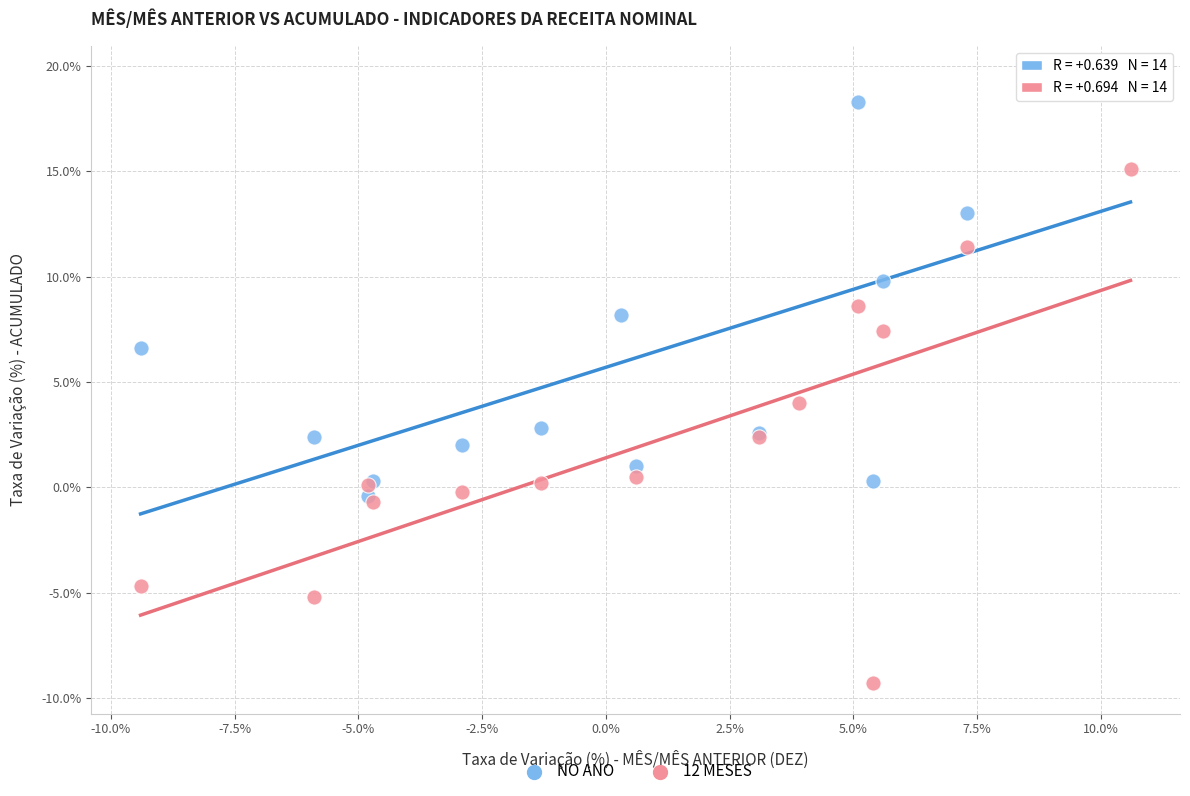

What are all the series names shown in the legend?

NO ANO, 12 MESES